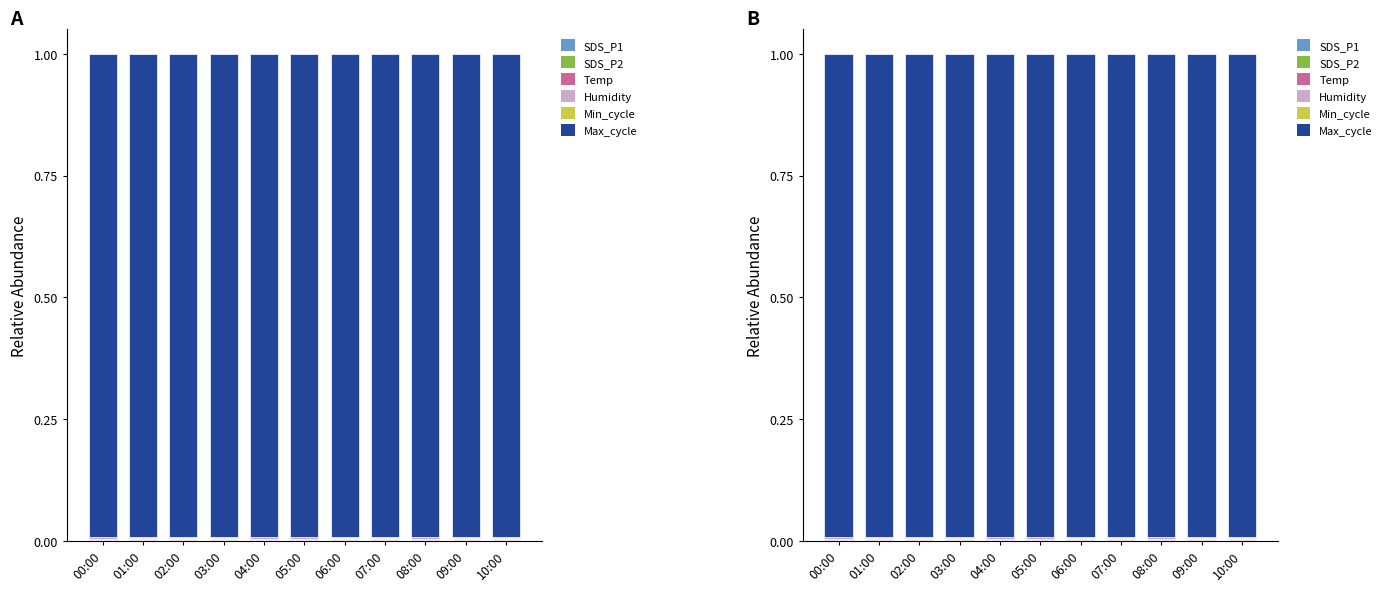

At 04:00, list the series in order from smallest to largest.

SDS_P2, SDS_P1, Min_cycle, Temp, Humidity, Max_cycle